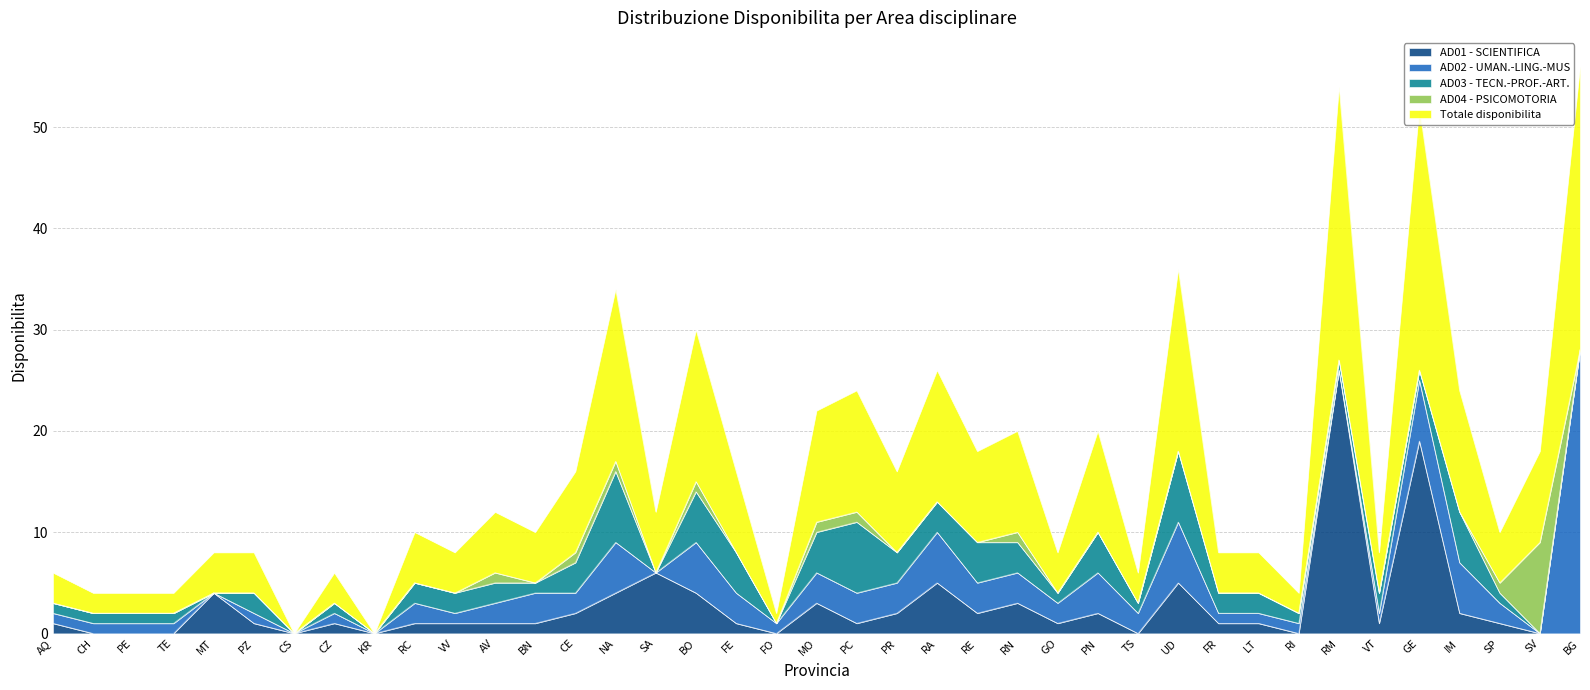

Which series has the largest total across all categories?

Totale disponibilita